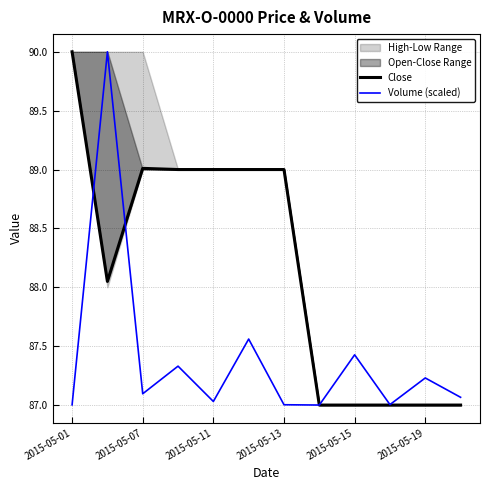

True or false: Close has more than 2 points higher than both neighbors.

False